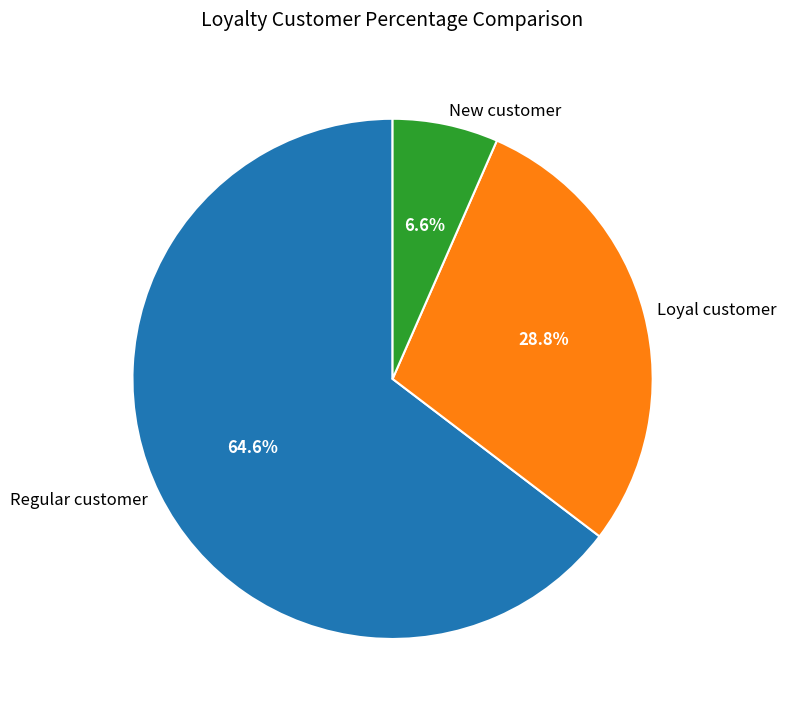

Does any single category account for the majority?

Yes